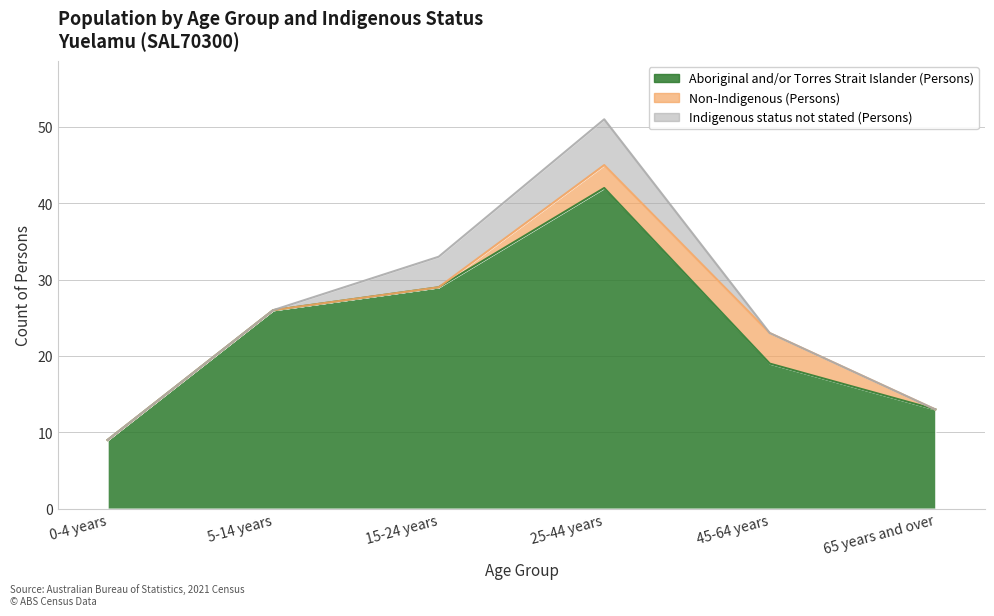

At how many categories does at least one series exceed 3?

6